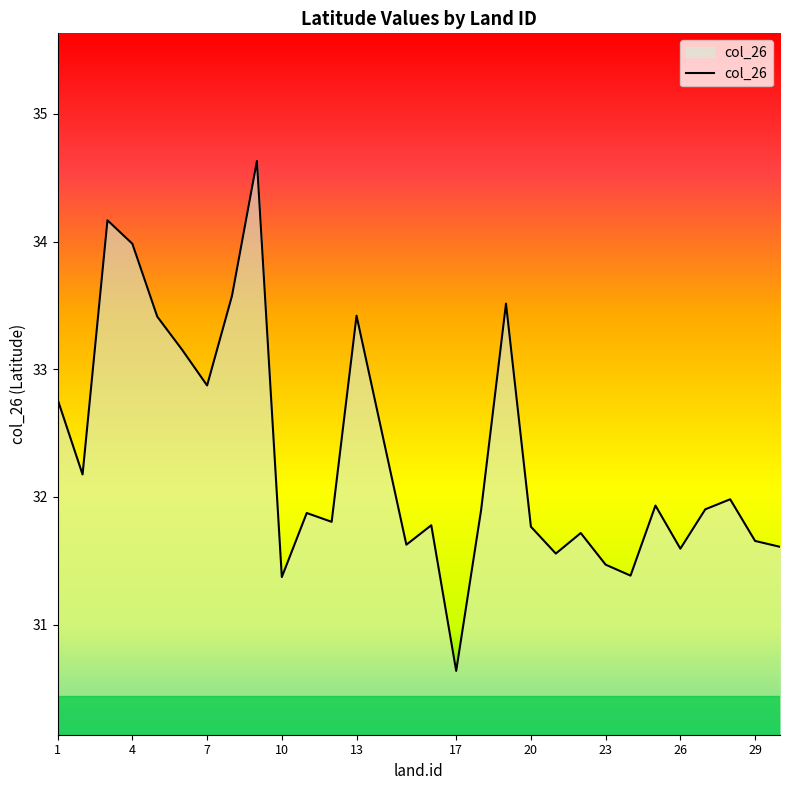

Reading right to left, extract all data points from this chart.

31.6	31.7	32.0	31.9	31.6	31.9	31.4	31.5	31.7	31.6	31.8	33.5	31.9	30.6	31.8	31.6	33.4	31.8	31.9	31.4	34.6	33.6	32.9	33.2	33.4	34.0	34.2	32.2	32.8